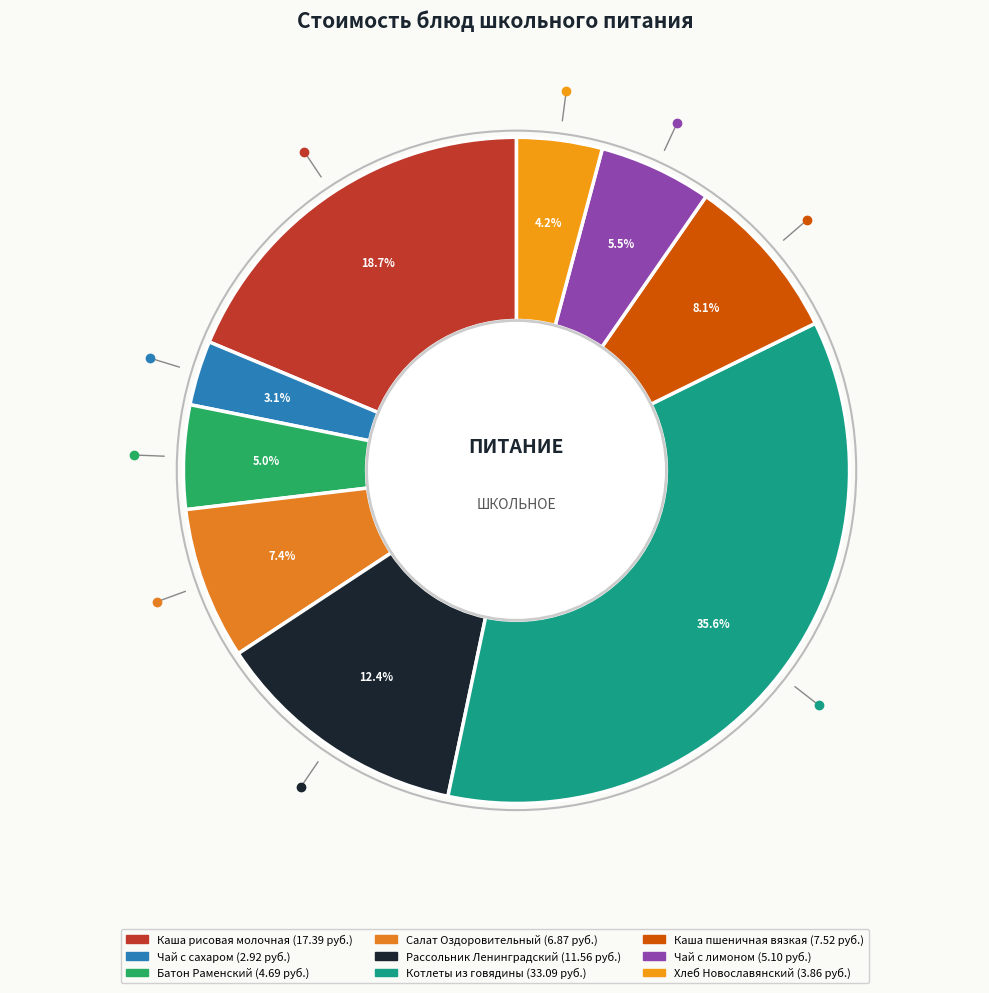

To the nearest percent, what percentage of the pie is Чай с сахаром?

3%